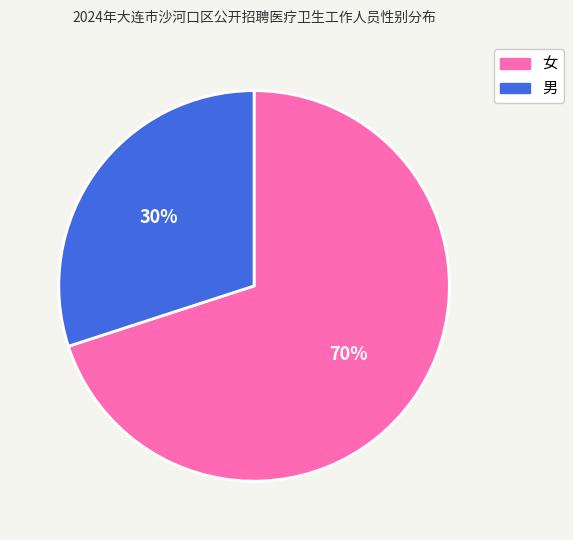

Which has a higher value, 男 or 女?

女